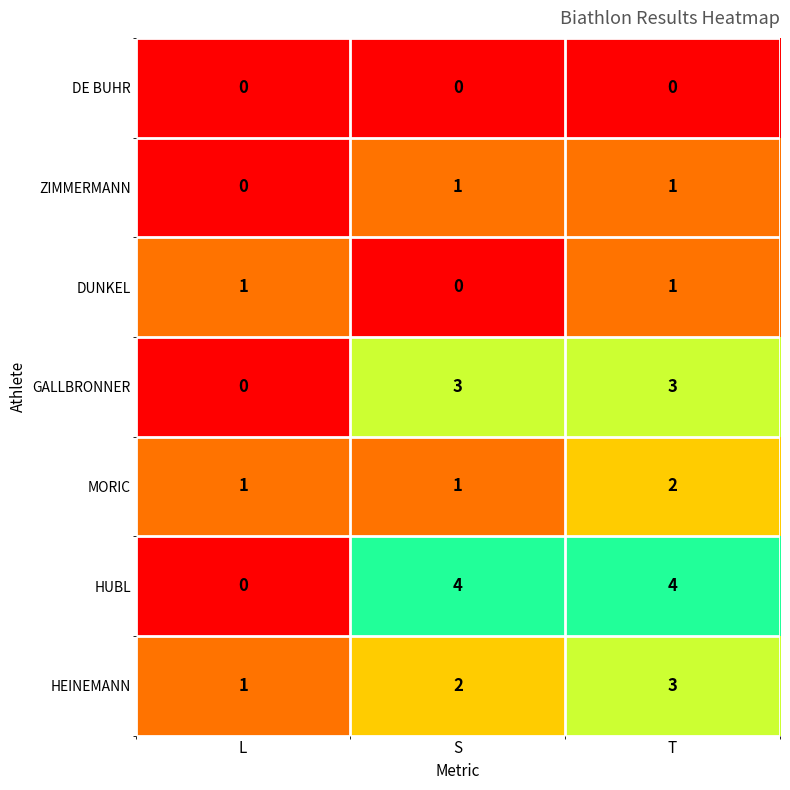

Count the number of categories in the chart.

3